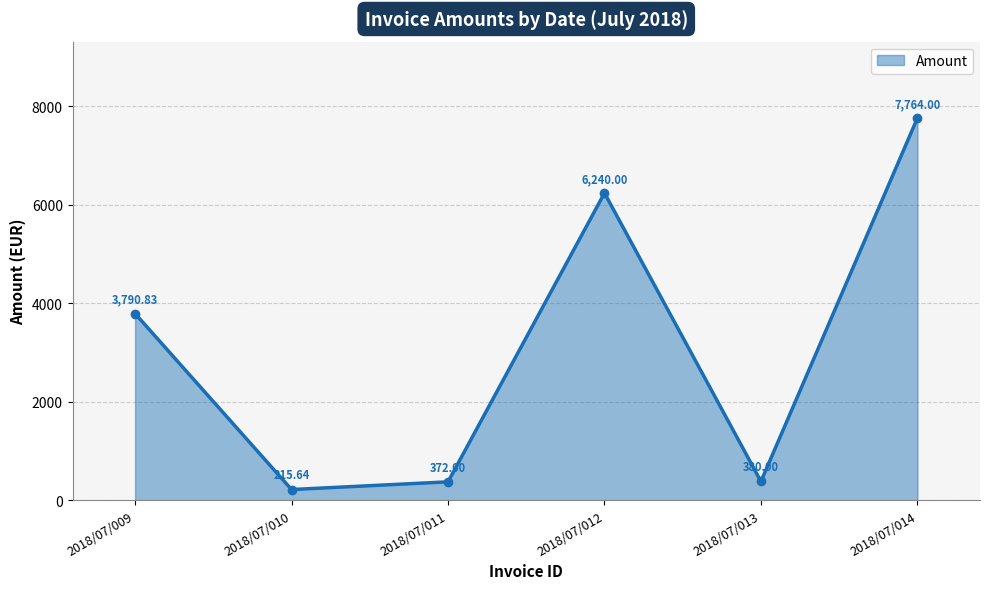

What is the sum of the values at 2018/07/013 and 2018/07/011?

752.0